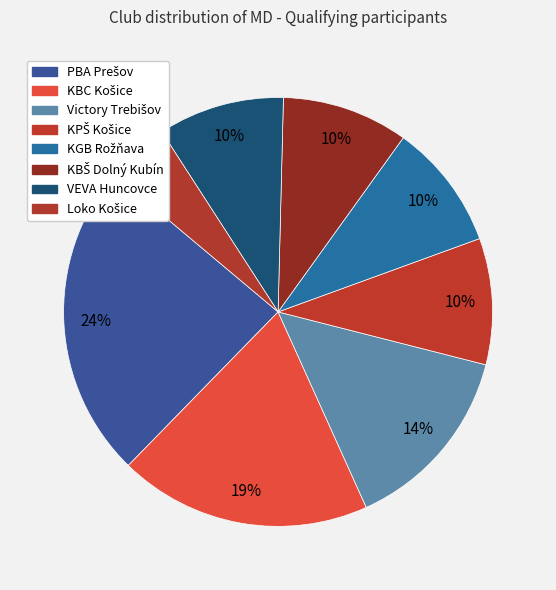

How many segments does this pie chart have?

8